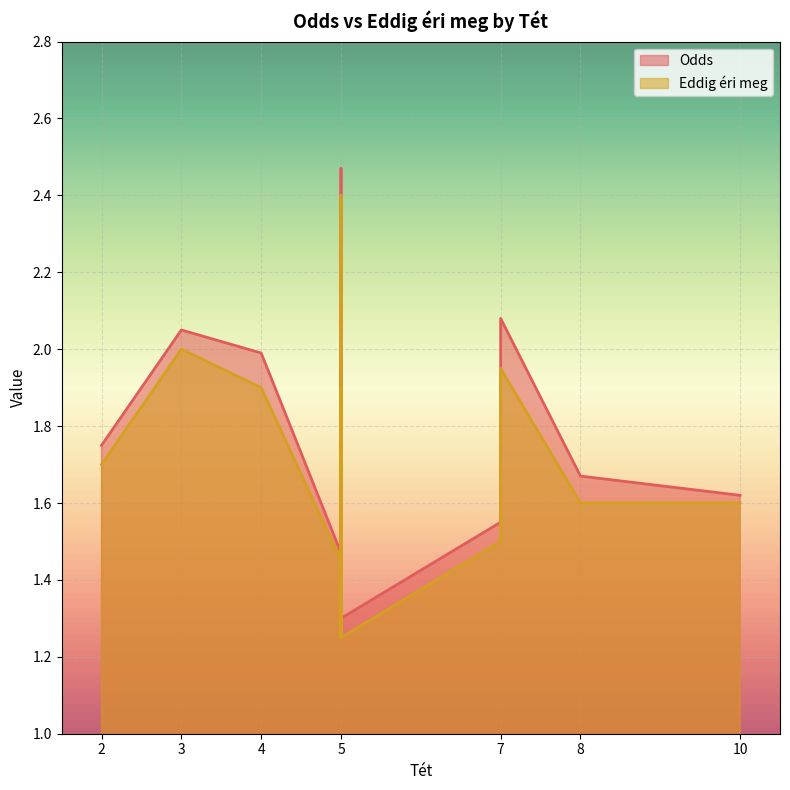

Count the number of categories in the chart.

17